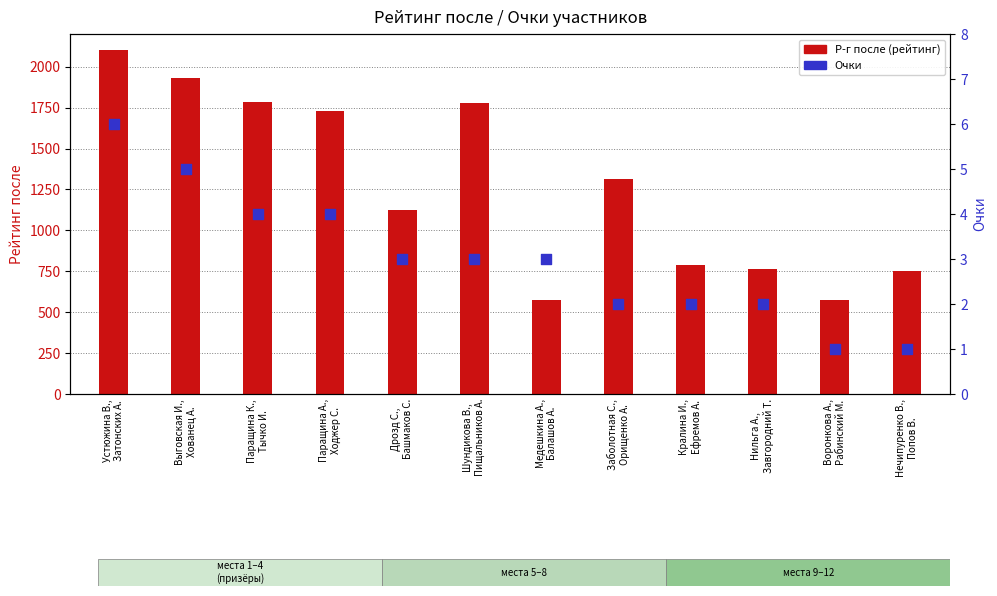

At which category is the sum across all series the highest?

Устюжина В.,
Затонских А.